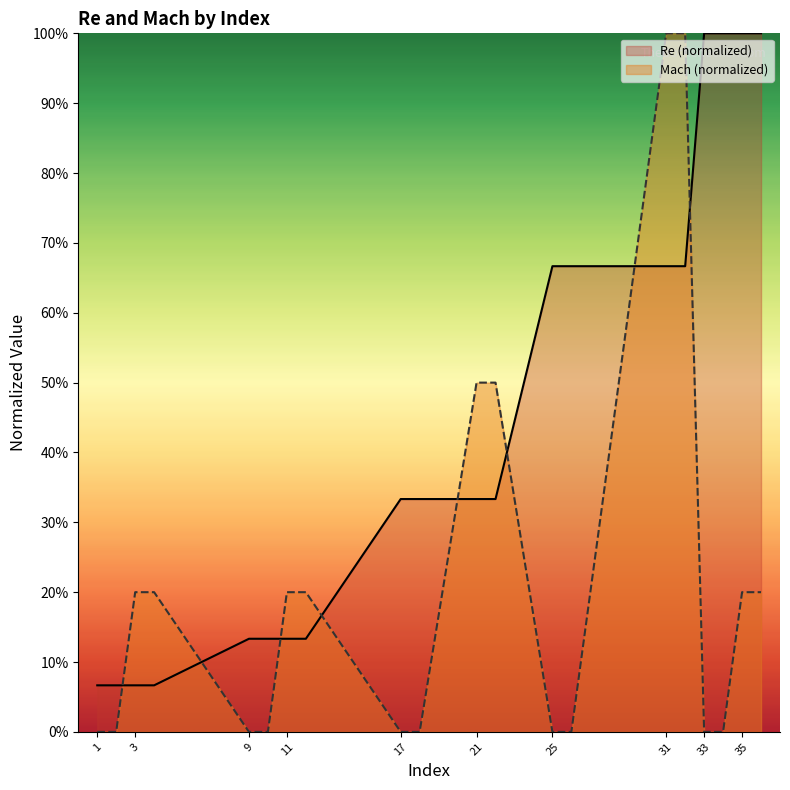

List the series in order of their overall mean, lowest first.

Mach (normalized), Re (normalized)